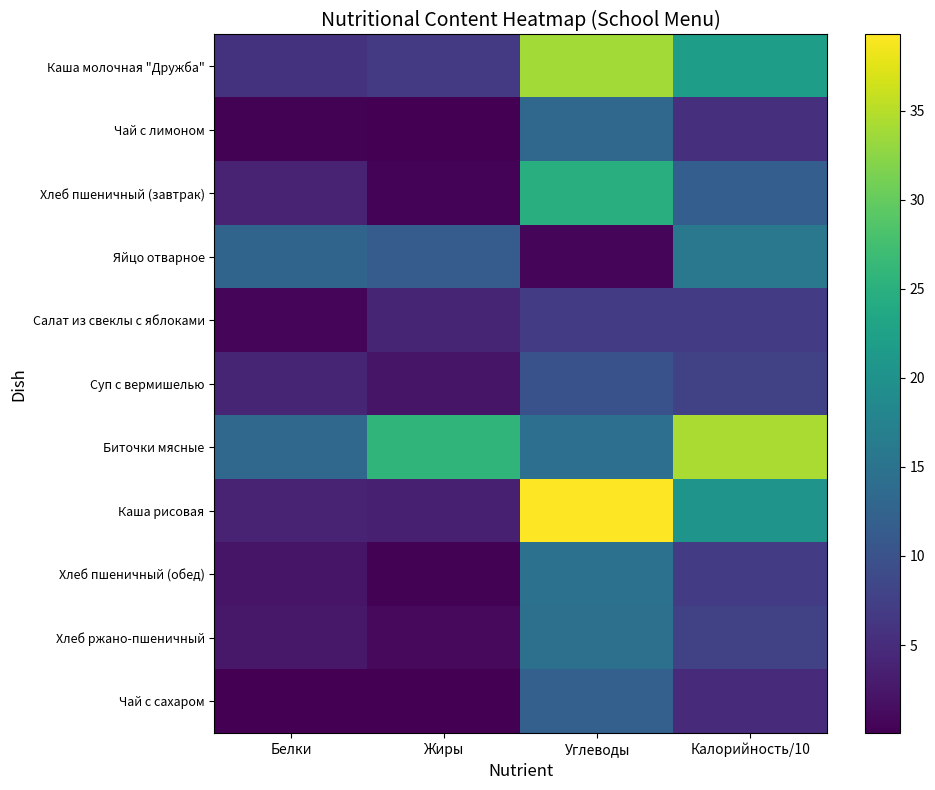

How many distinct data groups are displayed?

11